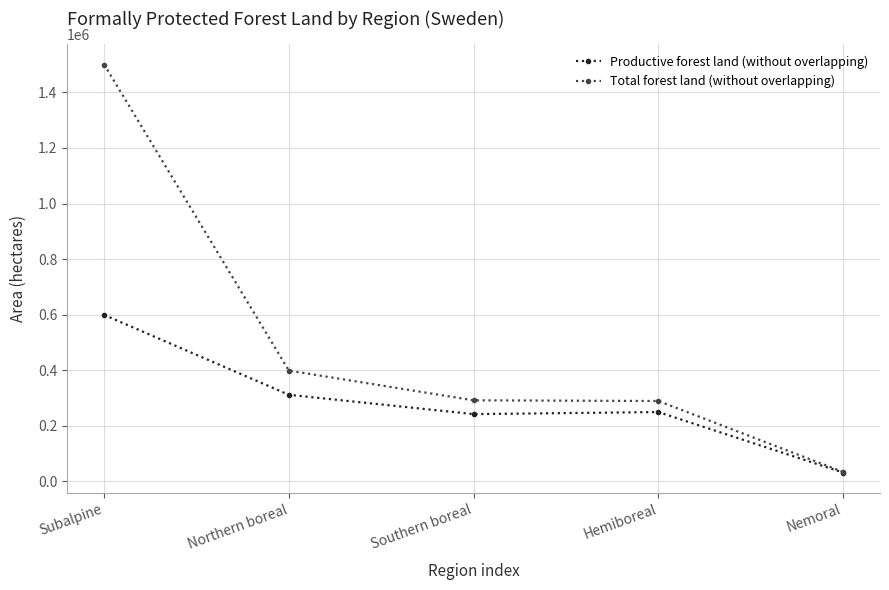

What is the difference between the second highest and second lowest values in the Productive forest land (without overlapping) series?

69500